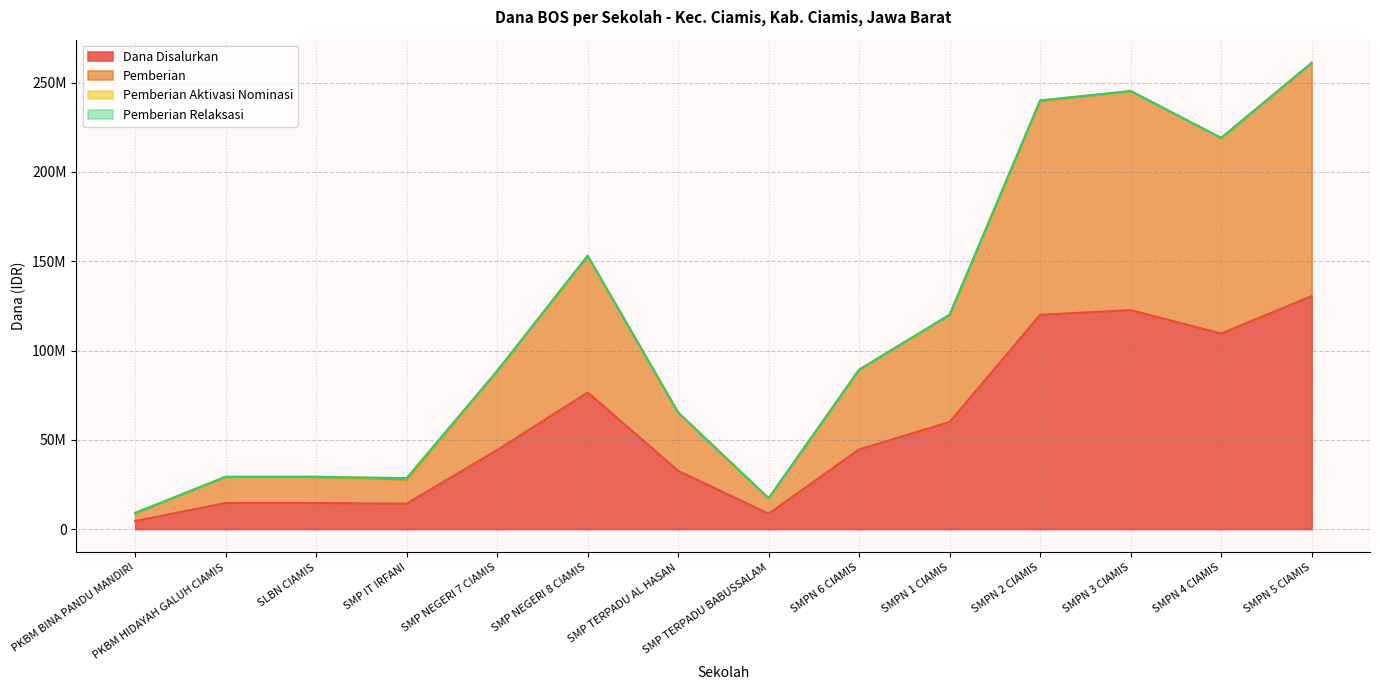

Where does the Dana Disalurkan series first go above 44625000?

SMP NEGERI 8 CIAMIS